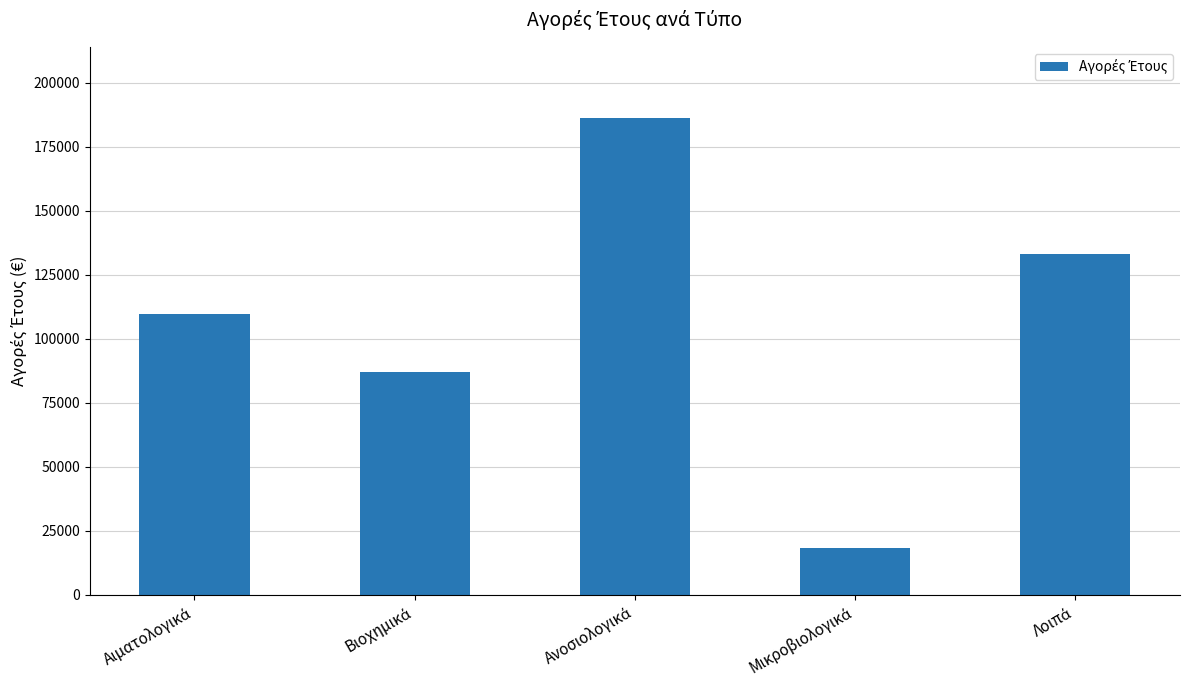

What is the maximum value shown in the chart?

186150.1